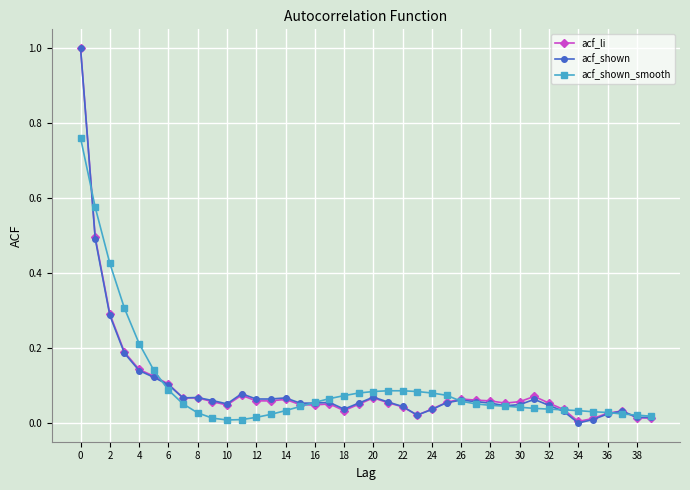

True or false: acf_li has more than 2 interior local peaks.

True